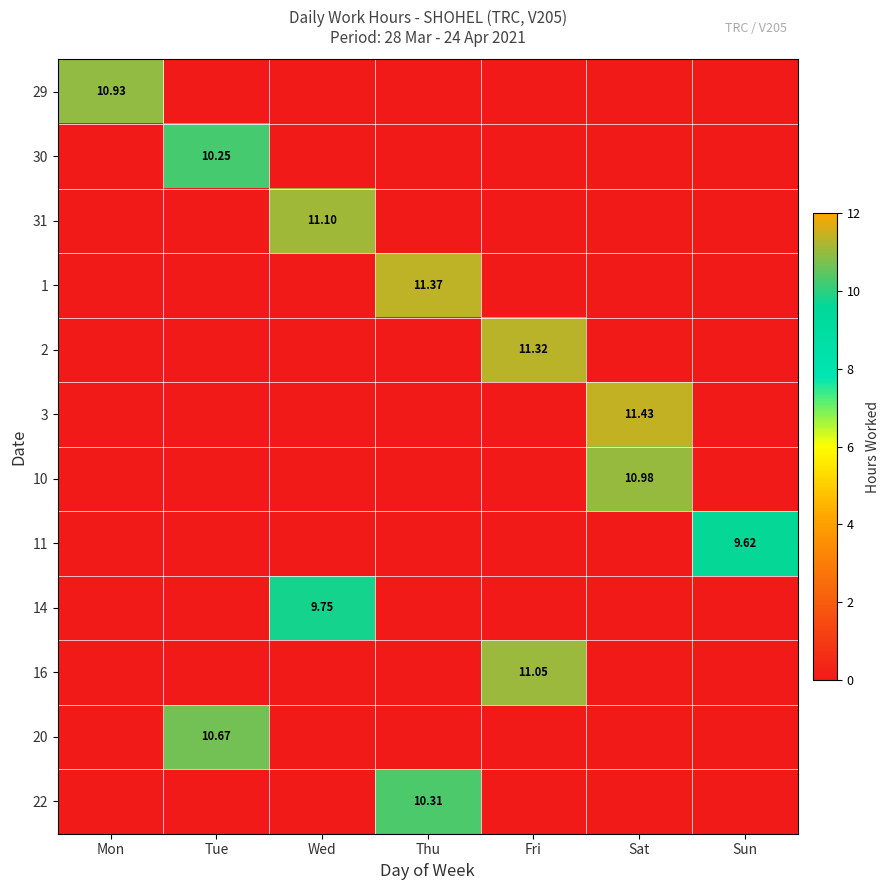

Which category has the lowest value across all series?

Tue